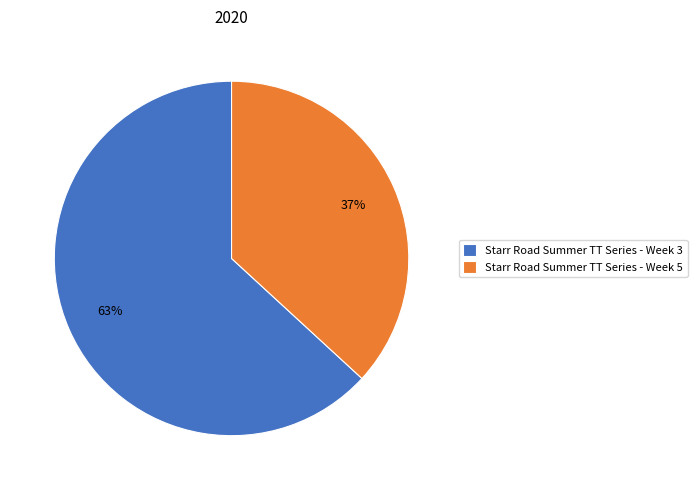

What percentage is the Starr Road Summer TT Series - Week 5 slice, to the nearest percent?

37%